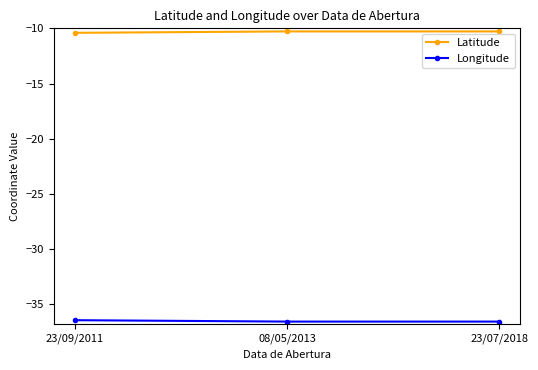

True or false: Longitude has a value of -36.4 at 23/09/2011.

True